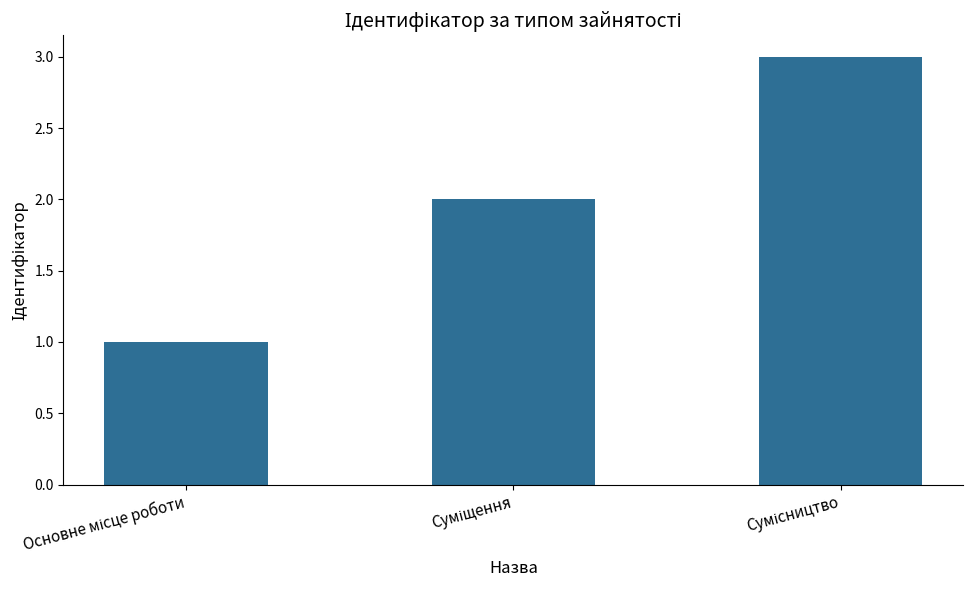

Does the chart contain any negative values?

No